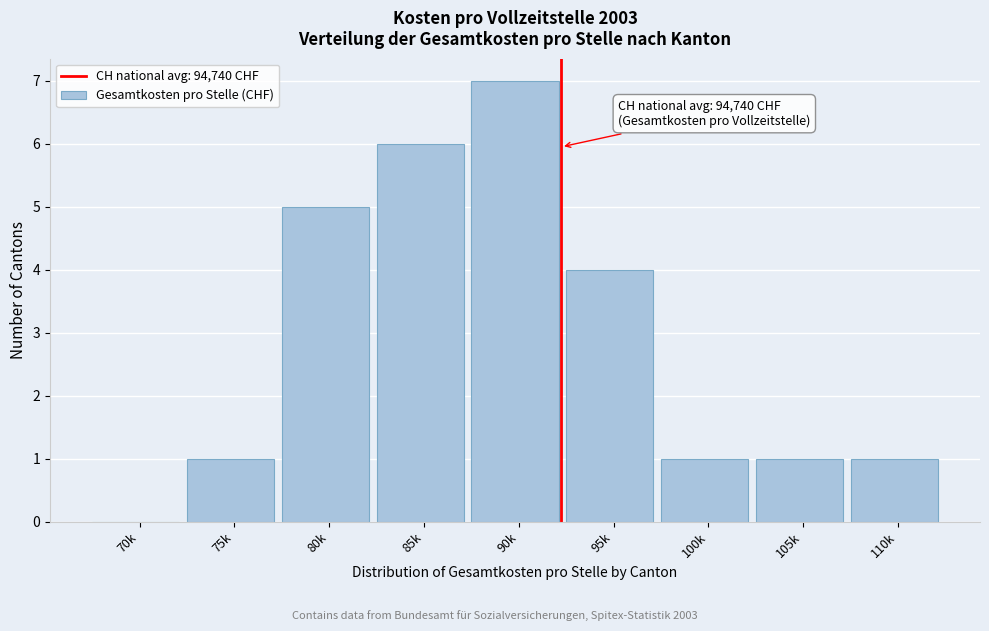

Reading right to left, transcribe all the data shown in this chart.

110k=1	105k=1	100k=1	95k=4	90k=7	85k=6	80k=5	75k=1	70k=0